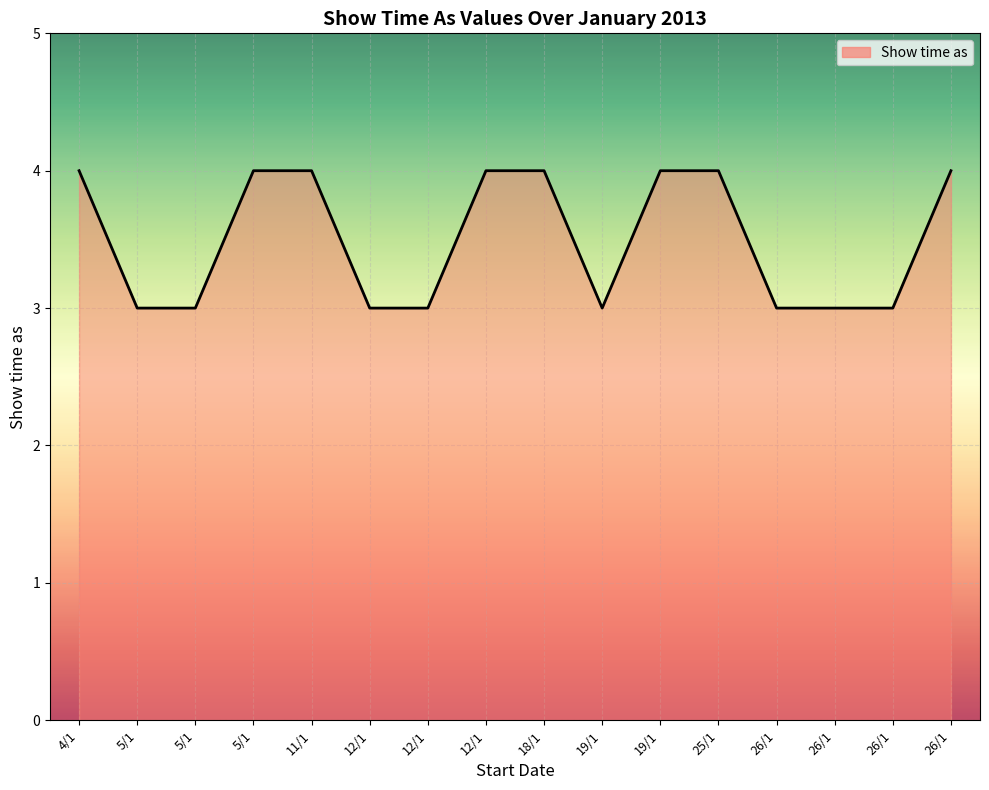

What is the ratio of the value at 26/1 to the value at 19/1?

1.0